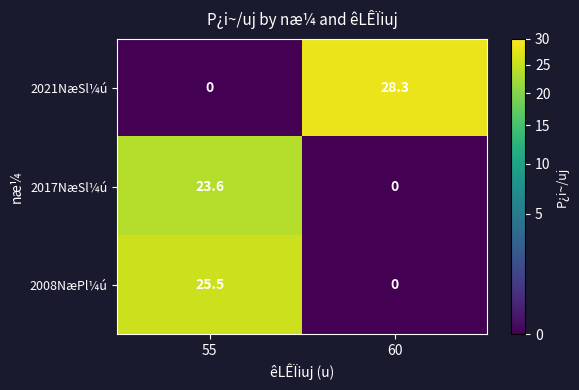

The value of 2021NæSl¼ú at 60 is 7.6. True or false?

False